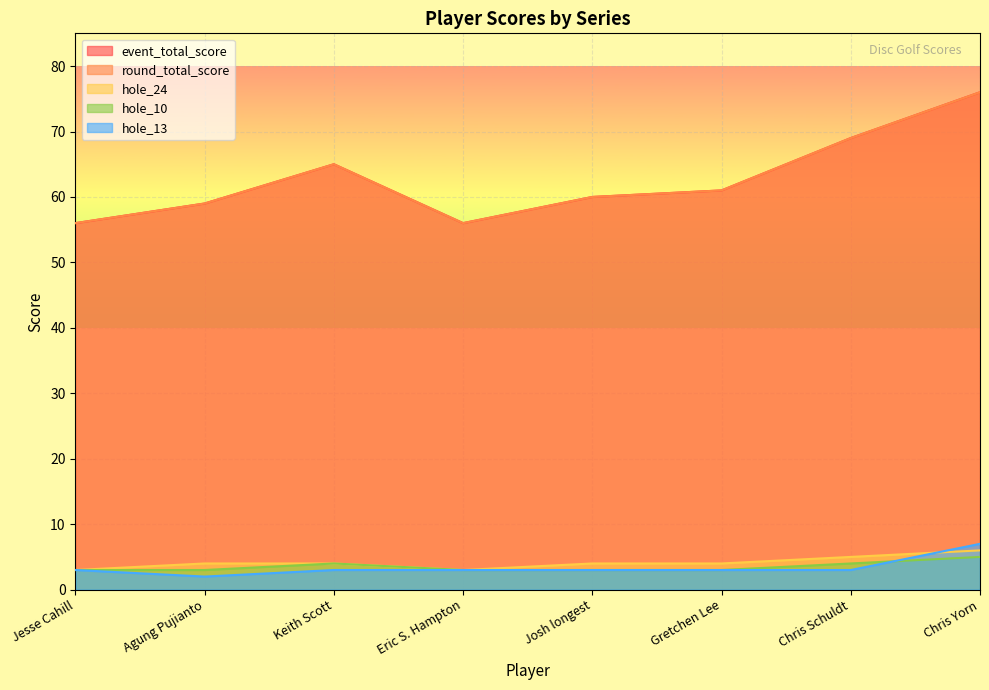

What is the average value of the hole_13 series?

3